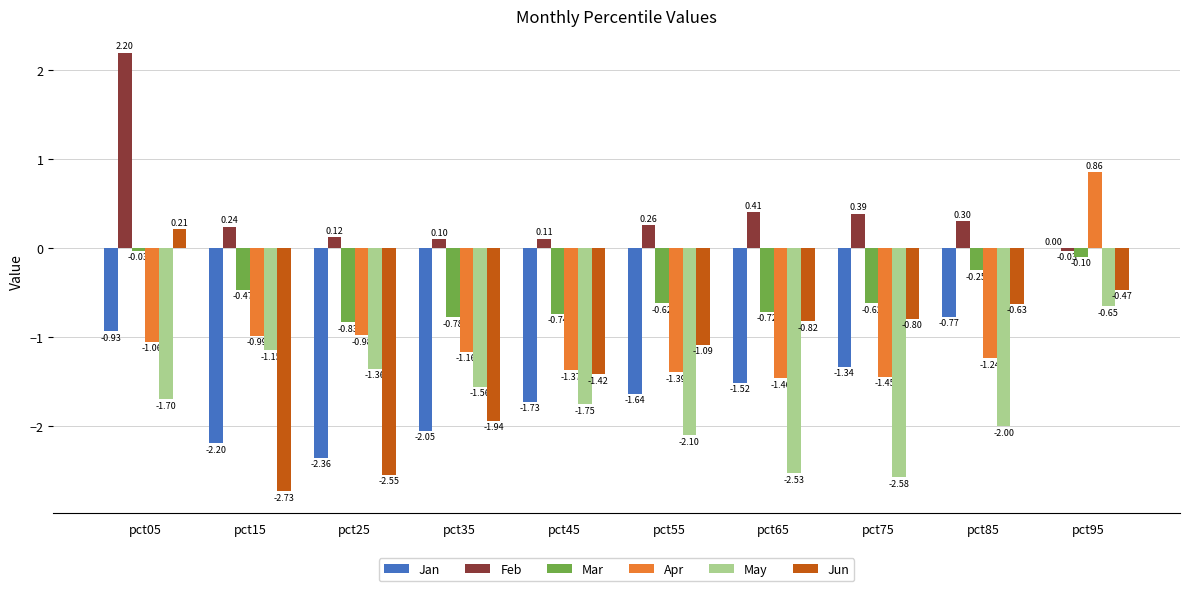

Between pct25 and pct95, which series saw the biggest shift?

Jan